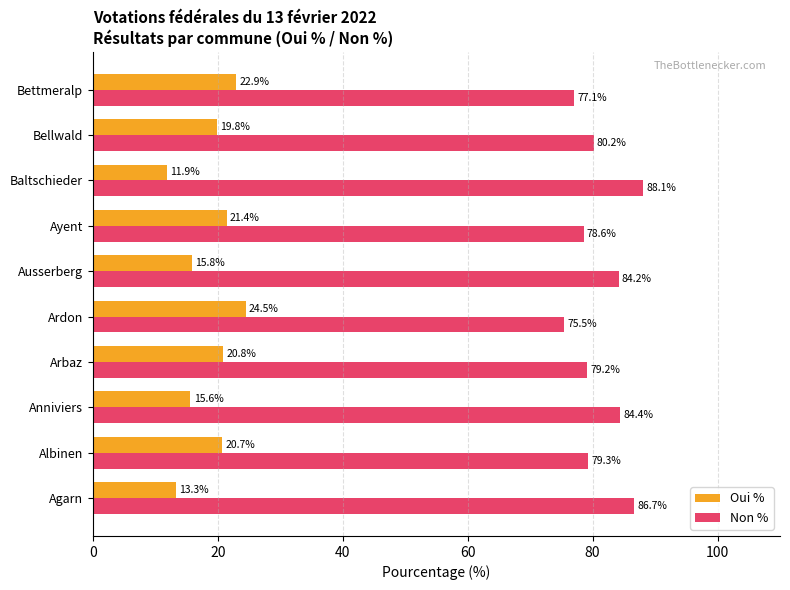

At how many categories does at least one series exceed 70?

10